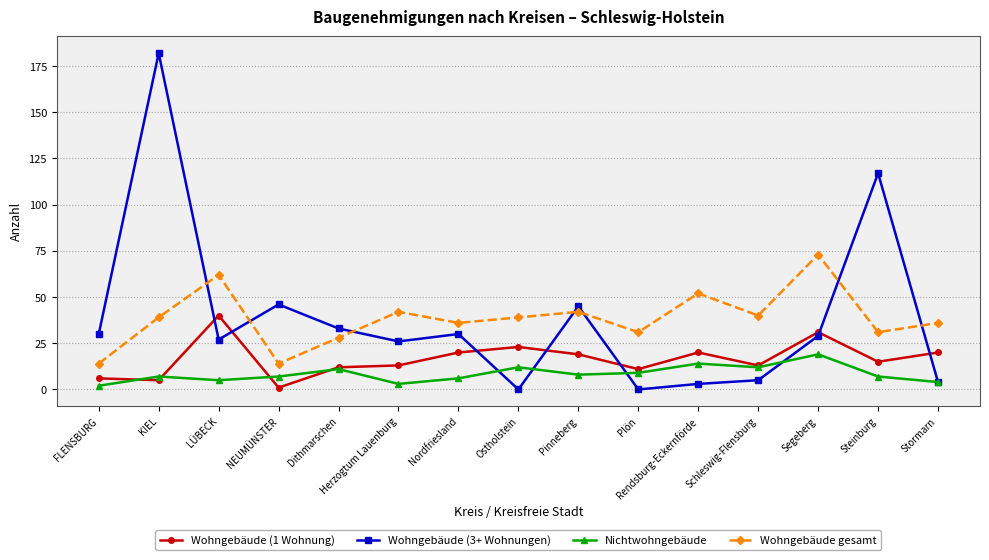

What is the minimum value for Wohngebäude (1 Wohnung)?

1